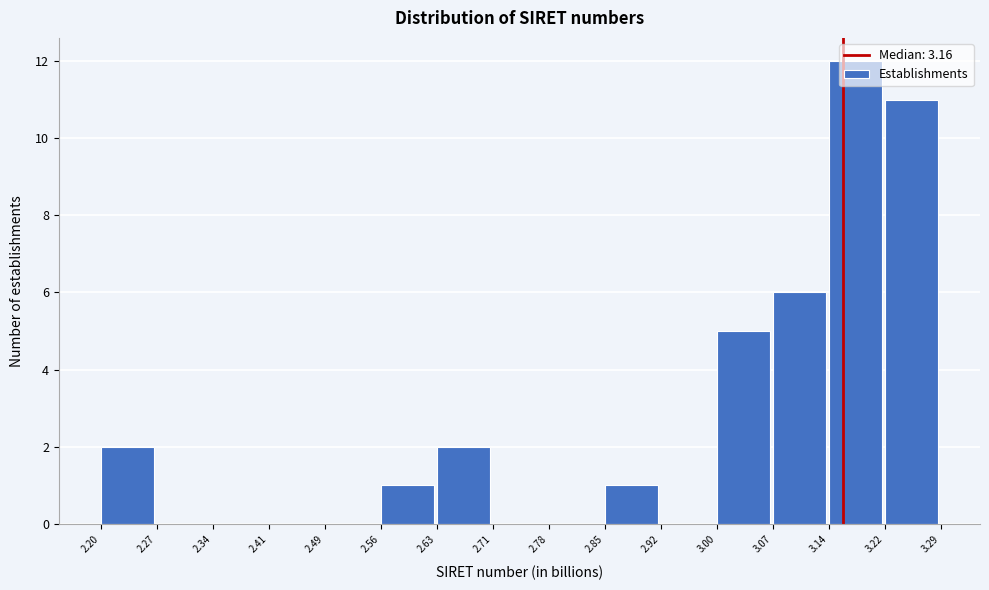

How tall is the bar that spans 3.00 to 3.07 on the x-axis? The values are not printed on the chart, so give them approximately, as read against the axis.

5